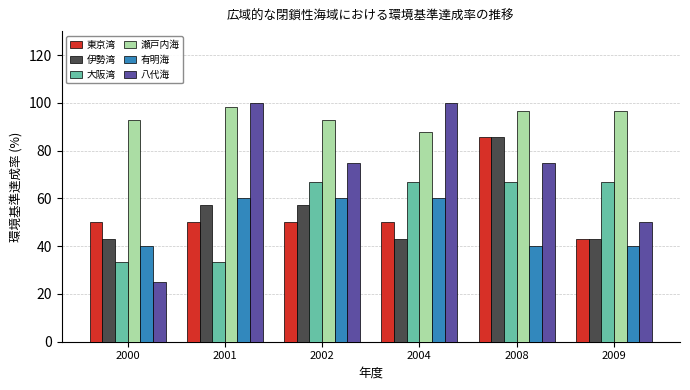

What is the minimum value for 伊勢湾?

42.9